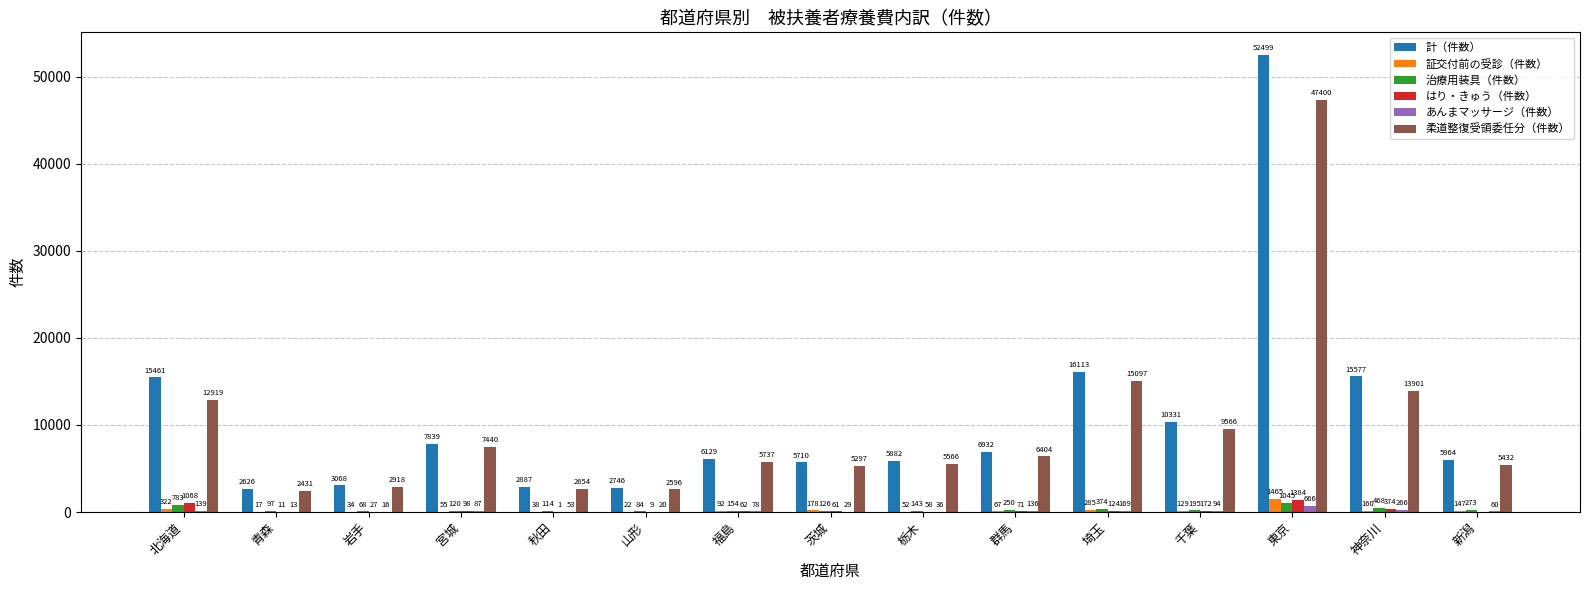

What is the sum of the 計（件数） values at 秋田 and 岩手?

5955